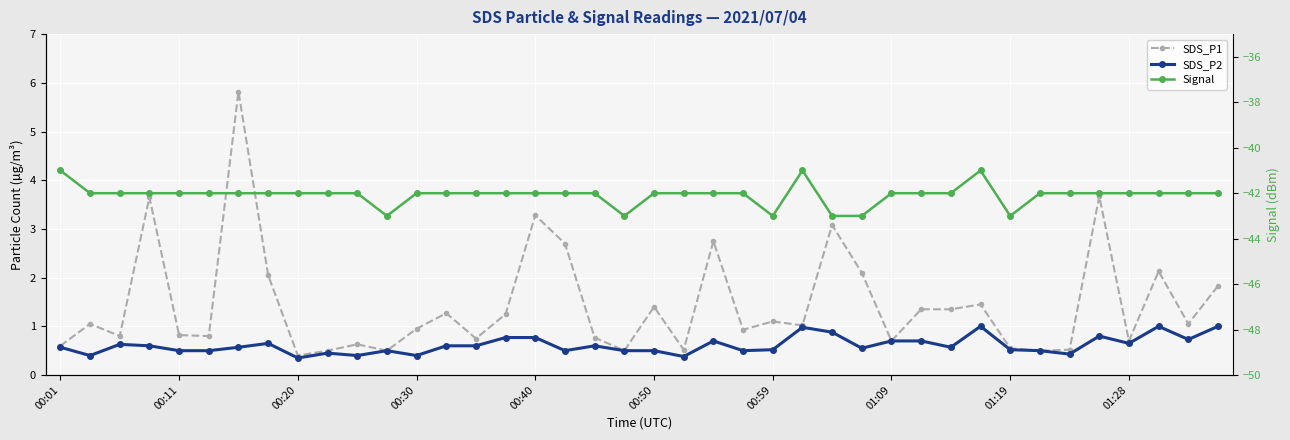

True or false: SDS_P2 and SDS_P1 cross at least once.

False